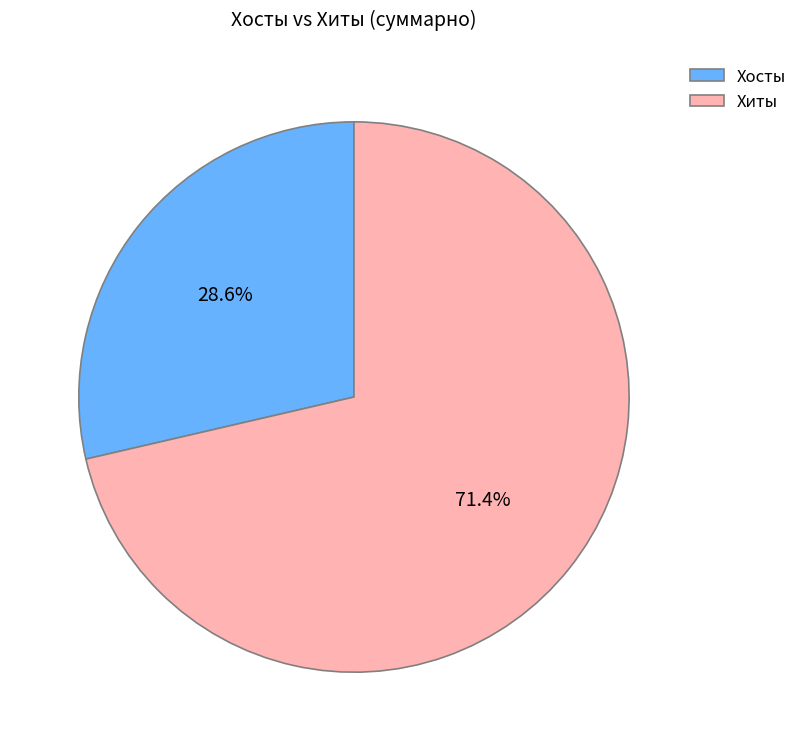

Is there a majority slice in this chart?

Yes